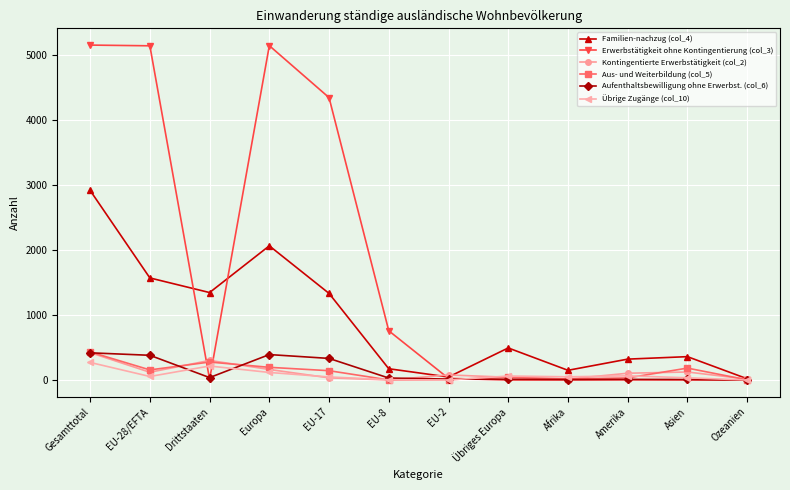

What is the label of the 10th point from the right?

Drittstaaten